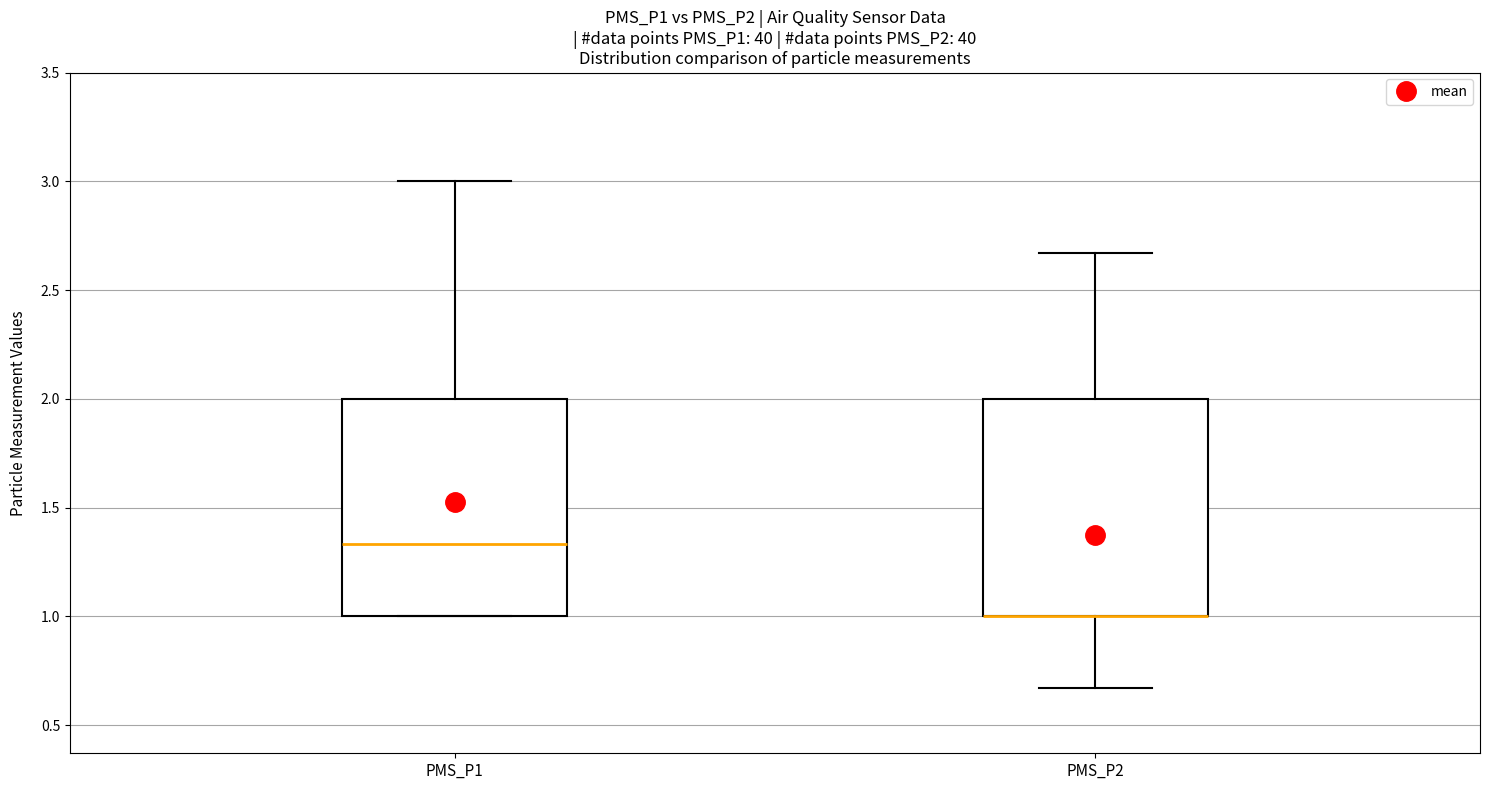

Reading left to right, transcribe this box plot: for each box, give where its median line is, the range the box spans, and where its two whiskers end, as read against the y-axis. The values are not printed on the chart, so give them approximately, as read against the axis.

PMS_P1: median 1.35, box 1.00 to 2.00, whiskers 1.00 to 3.00
PMS_P2: median 1.00 (drawn on the box's lower edge), box 1.00 to 2.00, whiskers 0.65 to 2.65